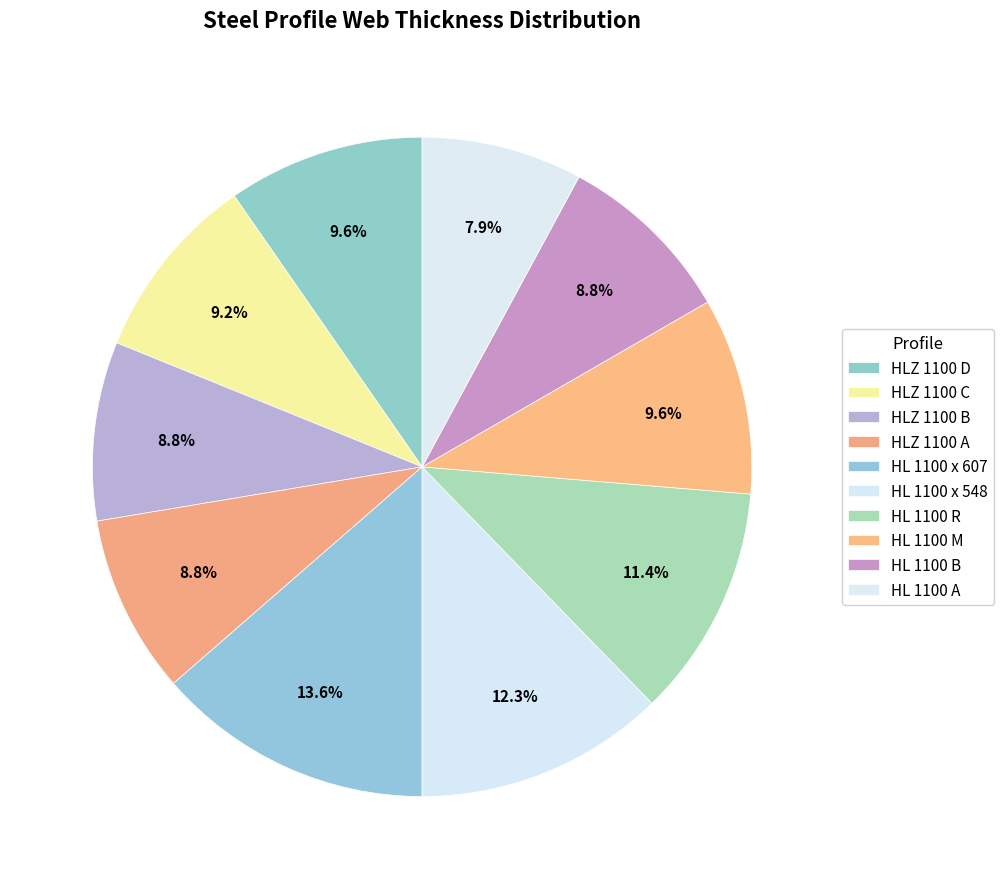

How many segments does this pie chart have?

10